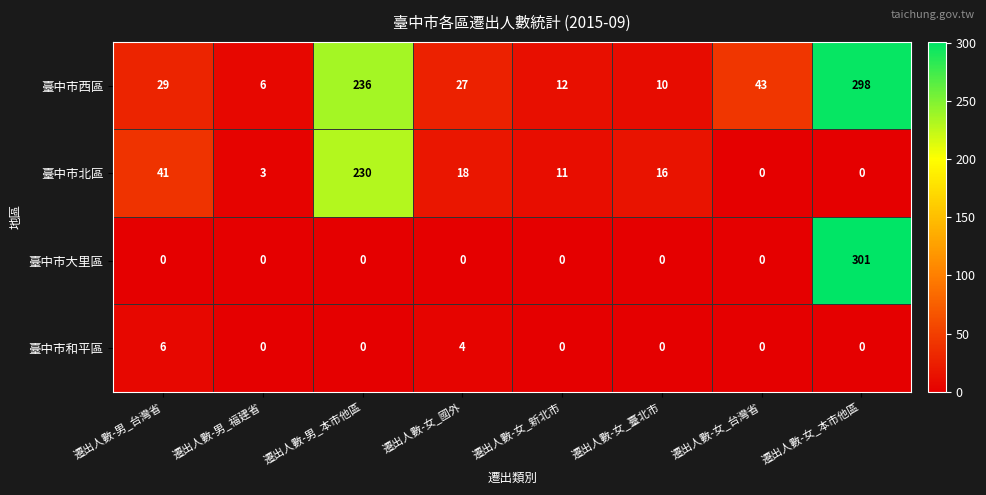

What is the spread (max minus min) of values at 遷出人數-男_本市他區?

236